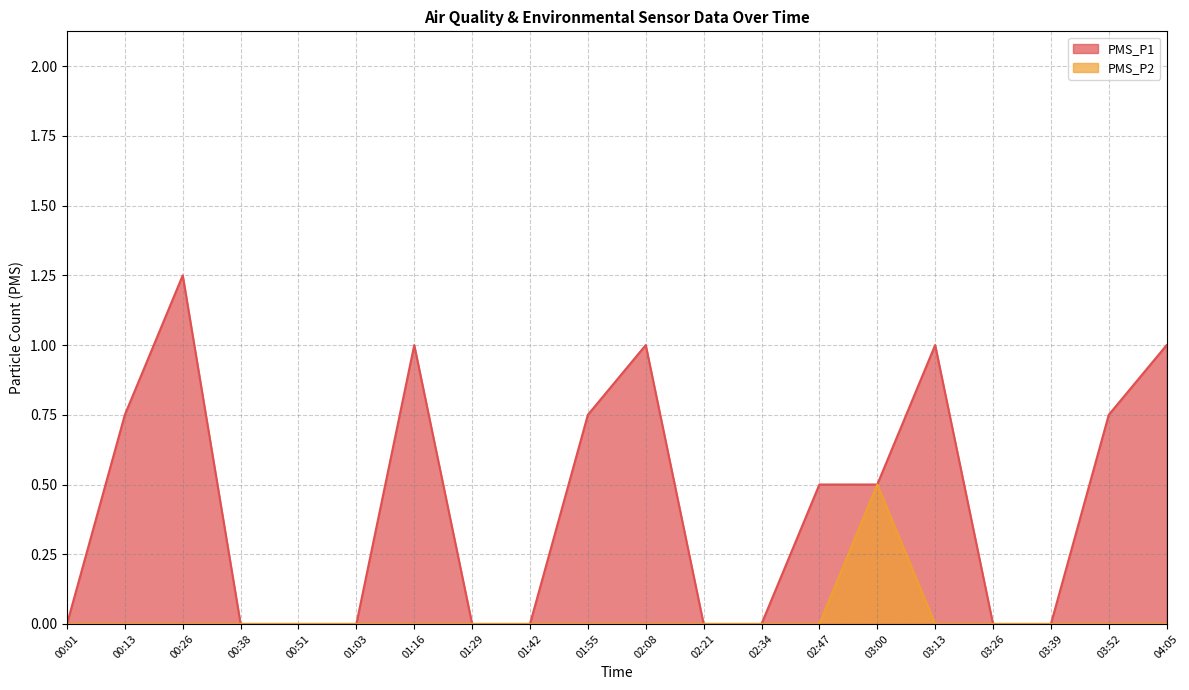

True or false: PMS_P1 has more than 2 points higher than both neighbors.

True